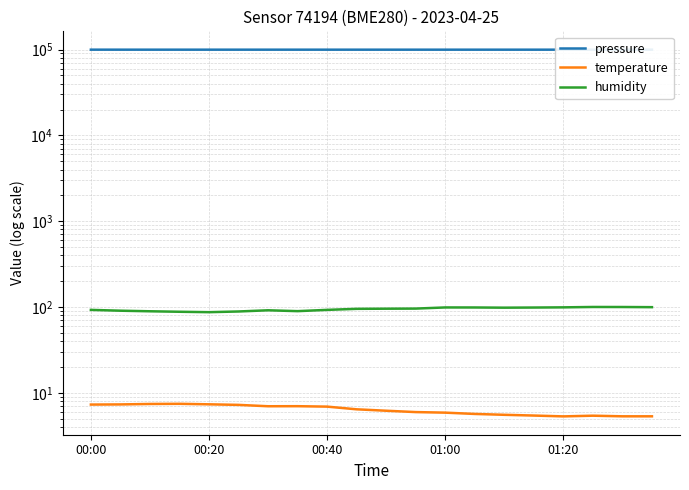

Which category has the highest value in the pressure series?

00:00